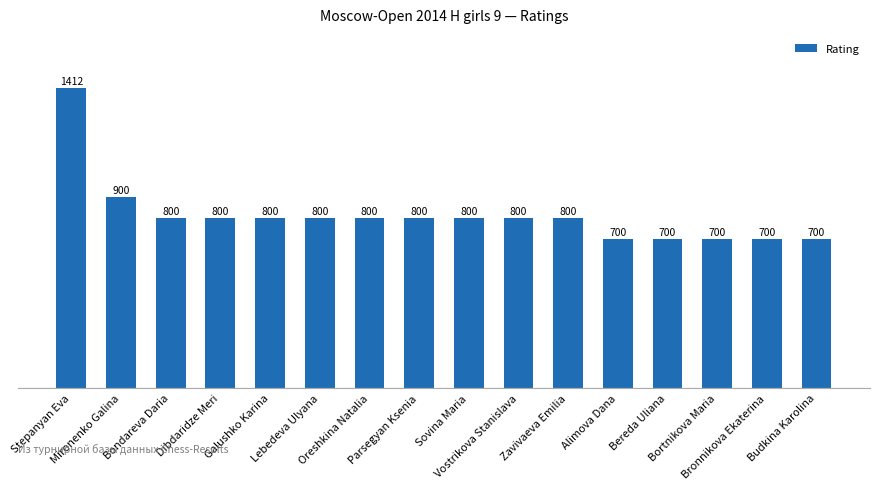

Approximately how many times larger is the value at Galushko Karina compared to Alimova Dana?

1.1